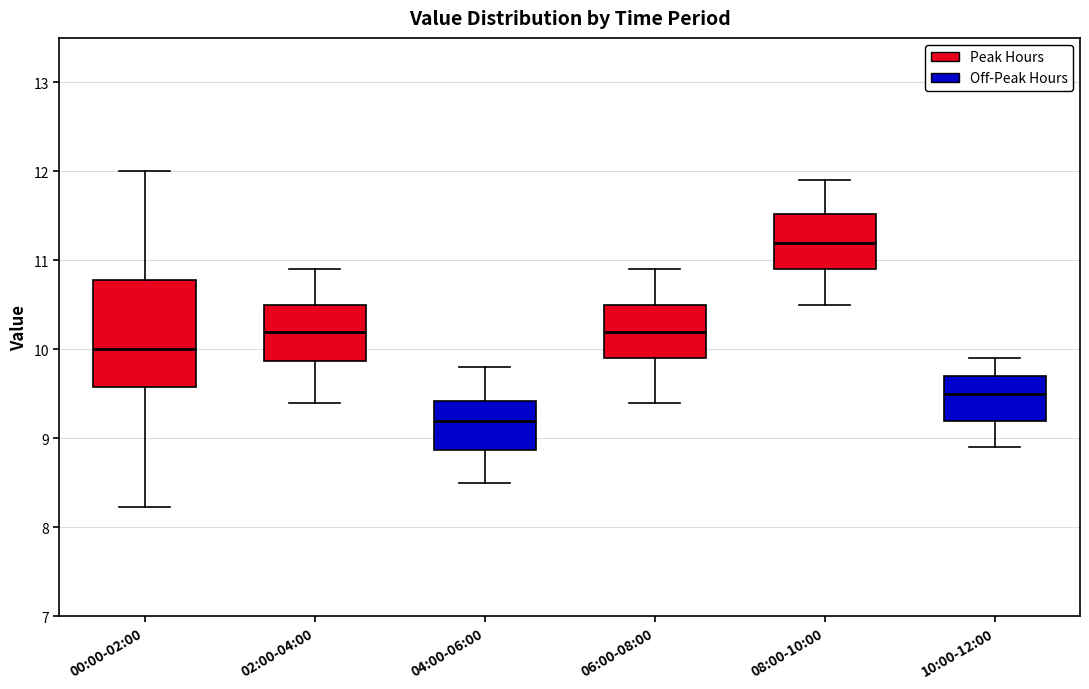

Where is the lower edge of the box for 06:00-08:00 on the y-axis? The values are not printed on the chart, so give them approximately, as read against the axis.

9.9